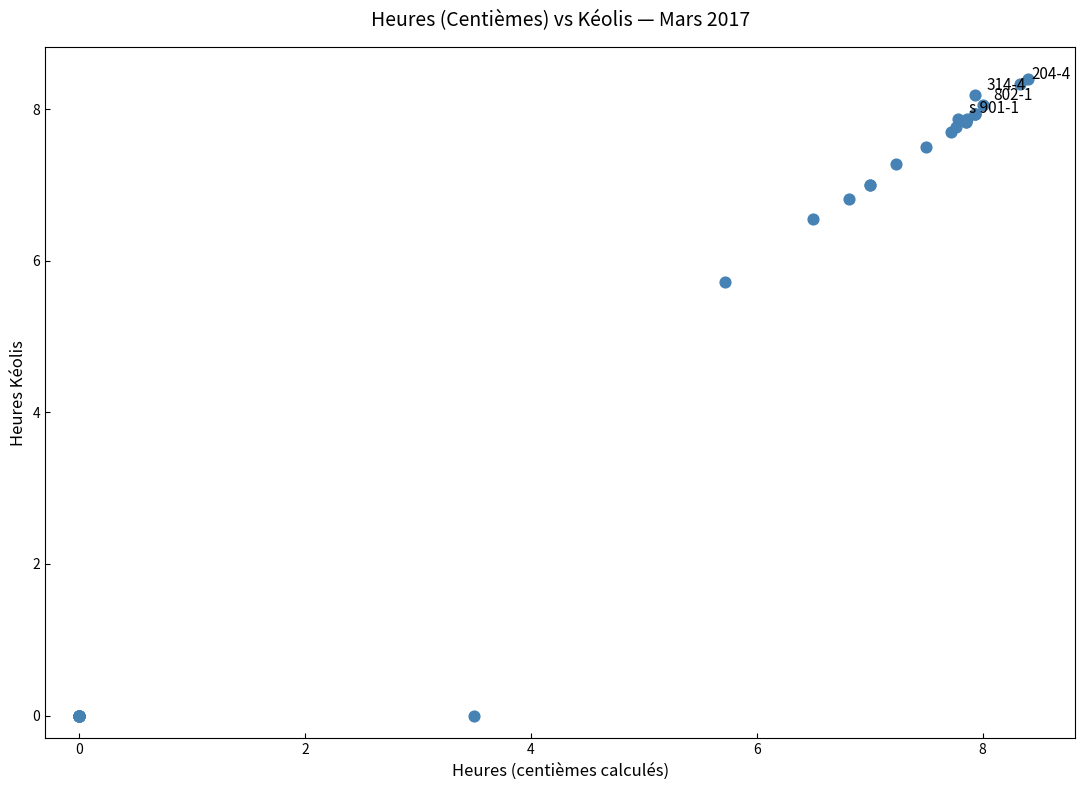

What Y value in the scatter plot is closest to 4?

5.7